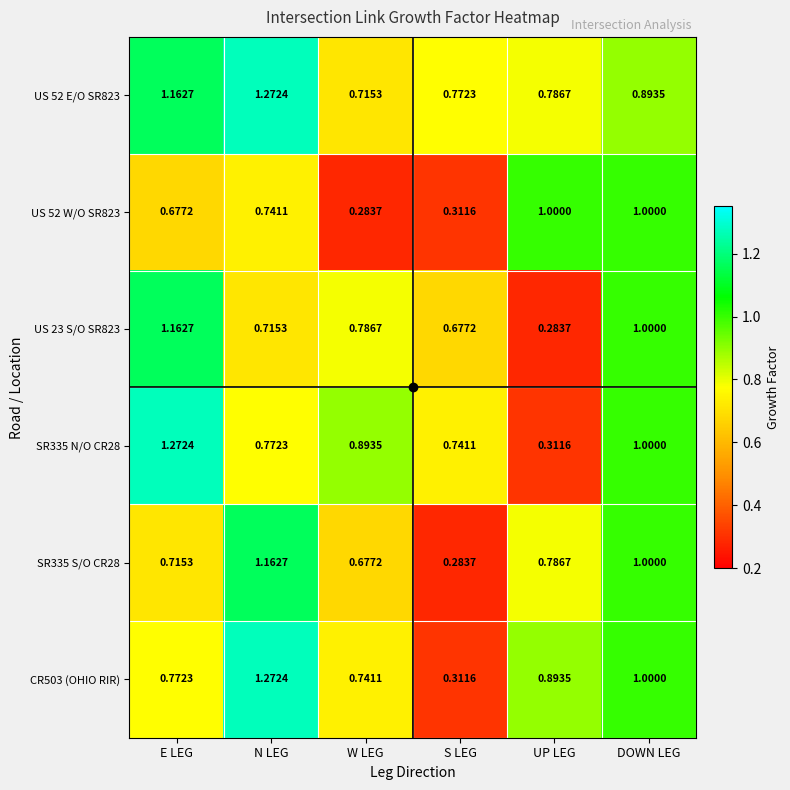

At which label does SR335 S/O CR28 reach its peak?

N LEG